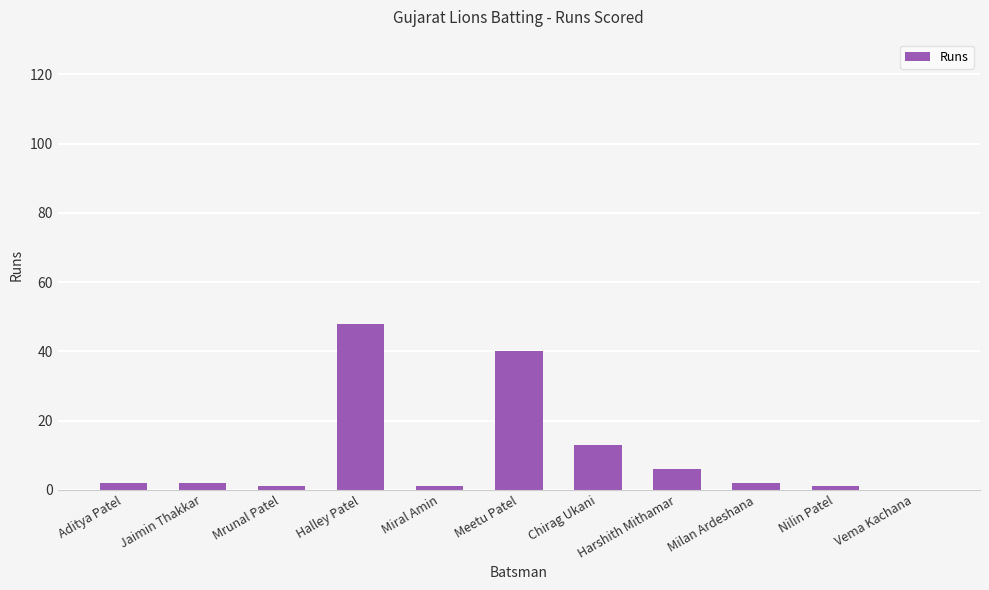

What is the sum of all values?

116